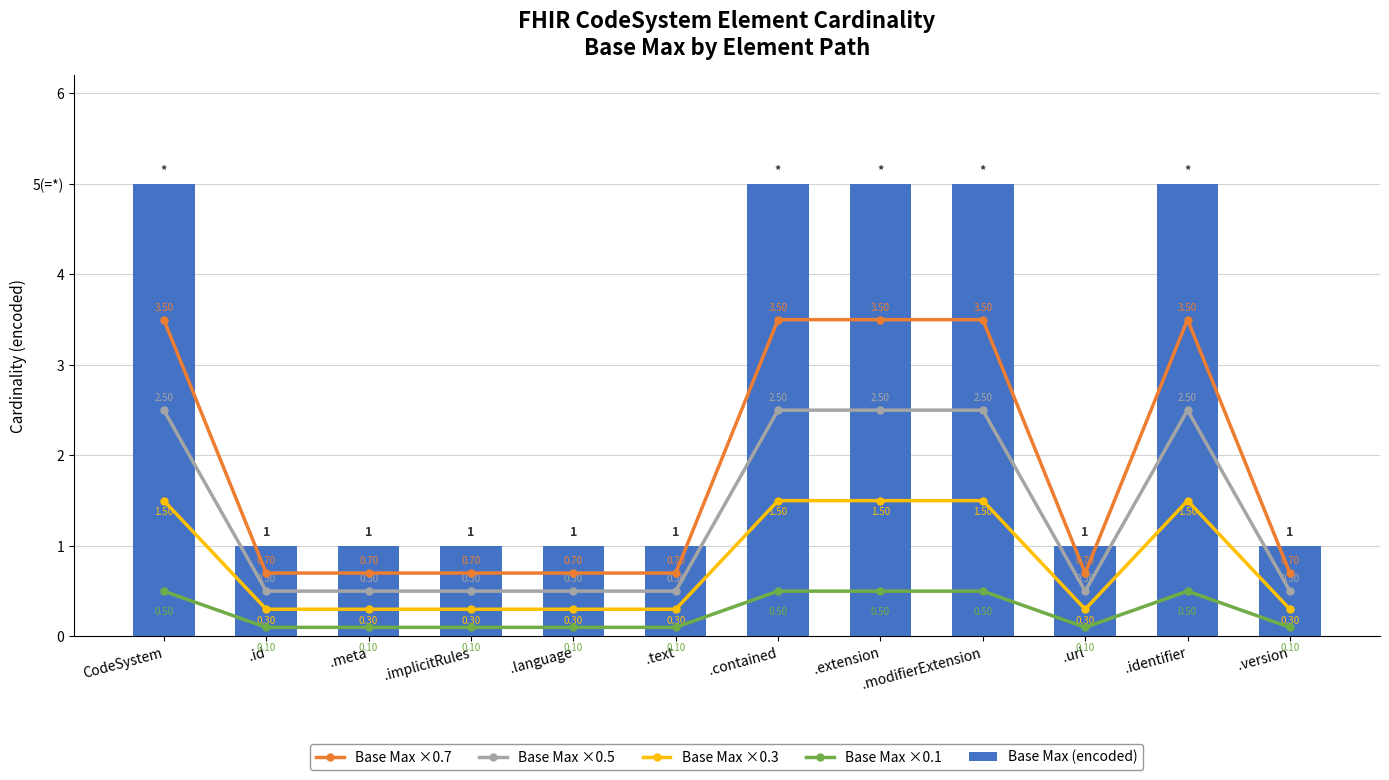

How many Base Max (encoded) values are between 1 and 5?

12